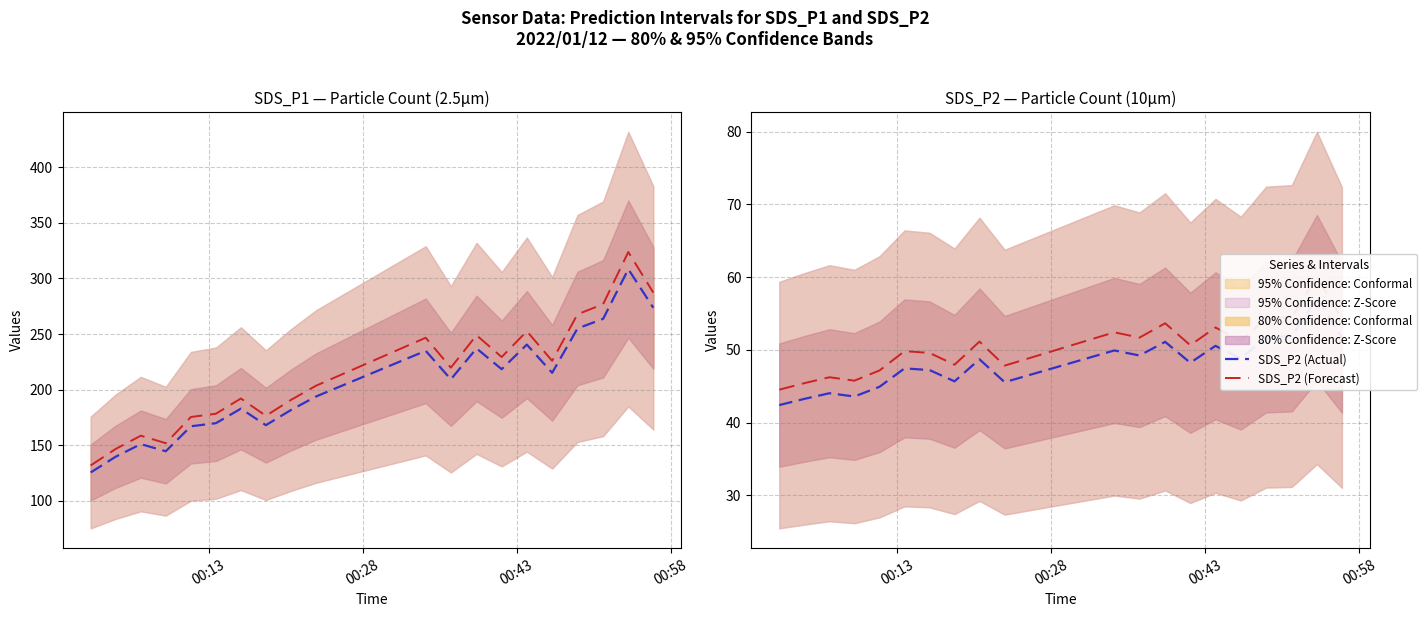

True or false: SDS_P2 (Actual) and SDS_P2 (Forecast) intersect in this chart.

False